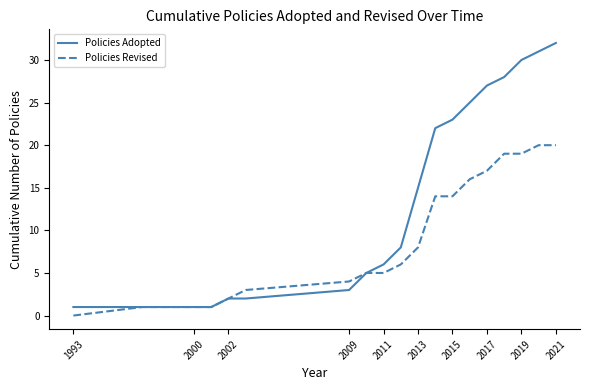

List the series in order of their overall mean, lowest first.

Policies Revised, Policies Adopted